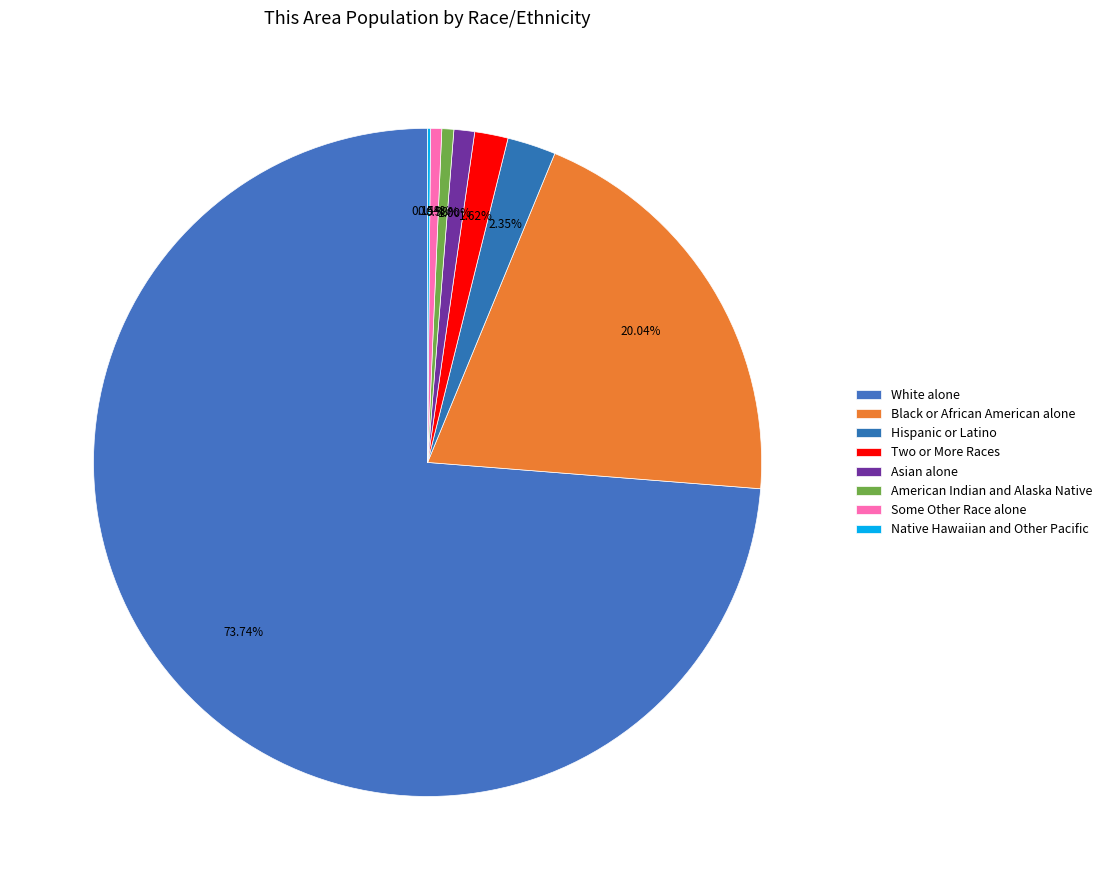

Which category has the smallest portion of the pie?

Native Hawaiian and Other Pacific